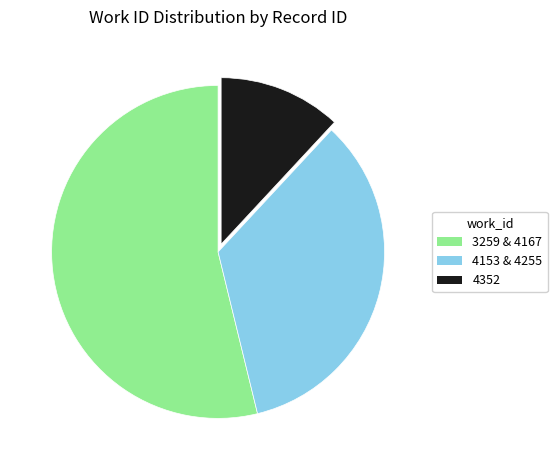

Is there a majority slice in this chart?

Yes